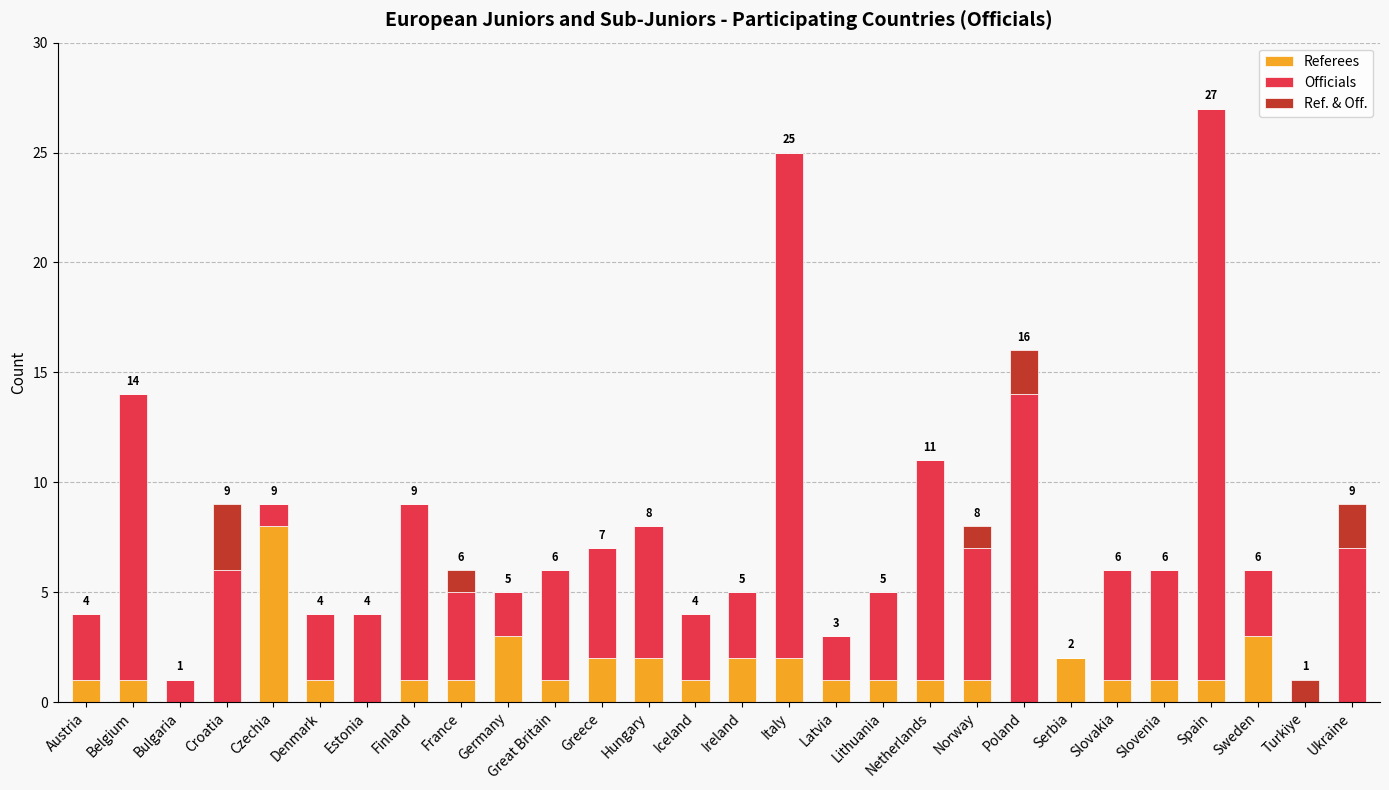

At which category is the sum across all series the highest?

Spain